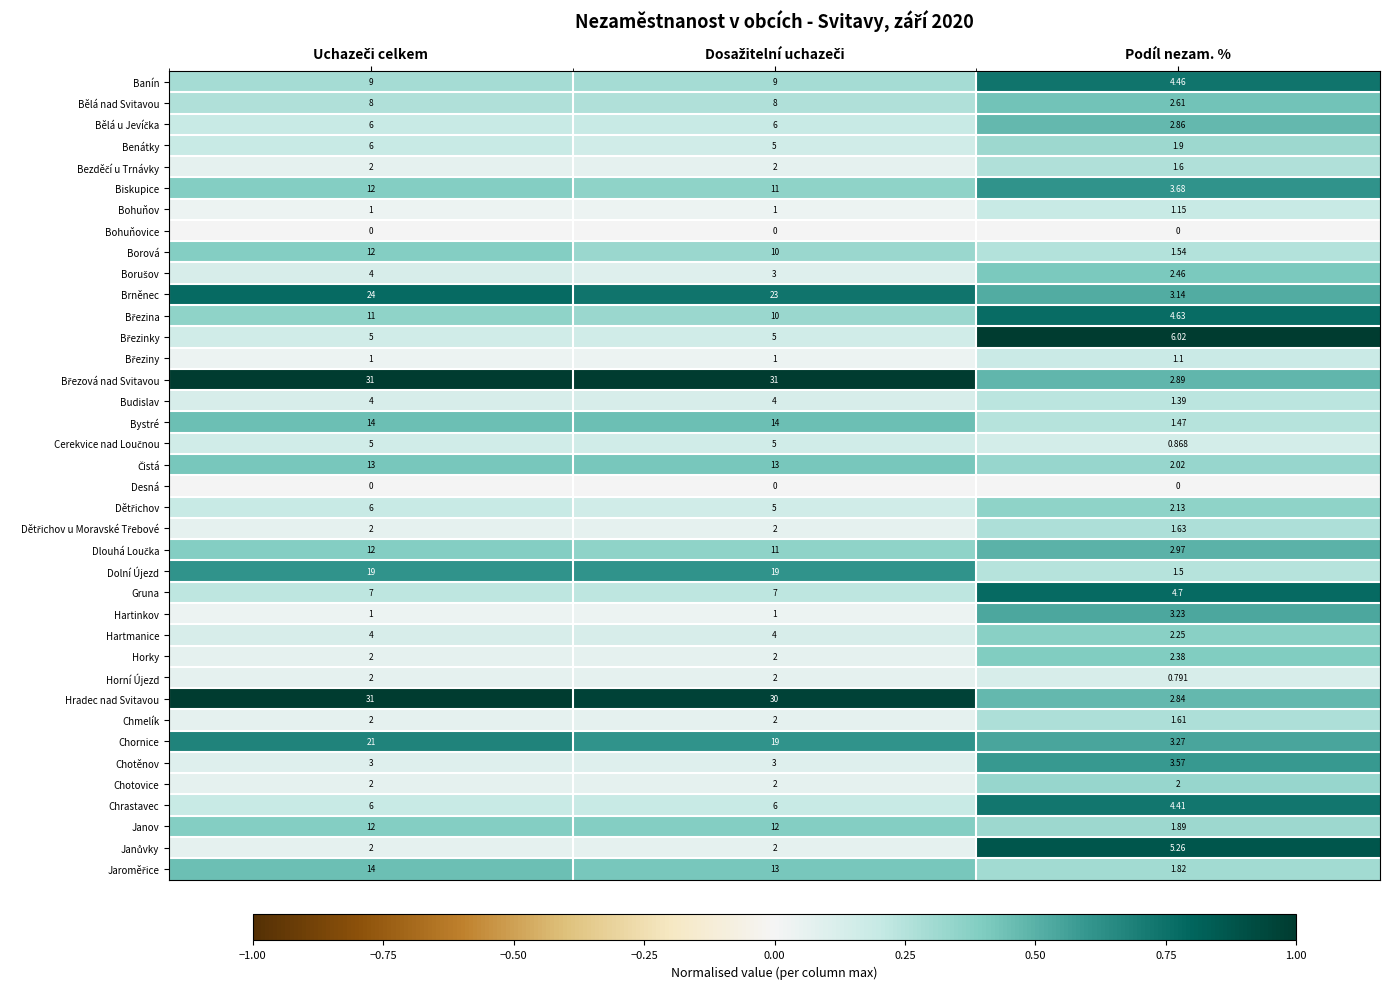

Which series has the largest range (max minus min)?

Hradec nad Svitavou